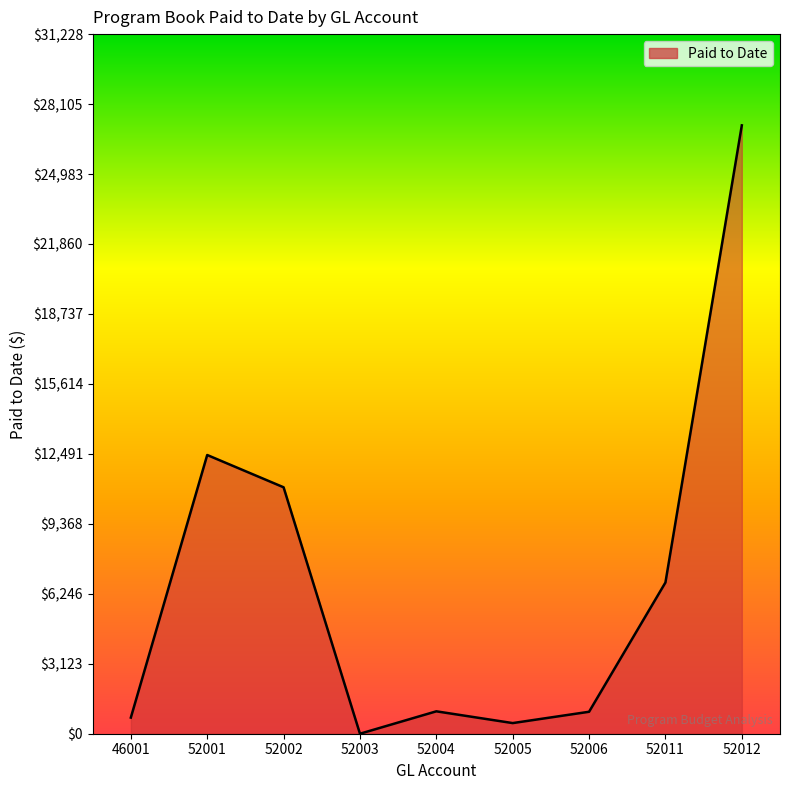

At which category does the data reach its first local valley?

52003